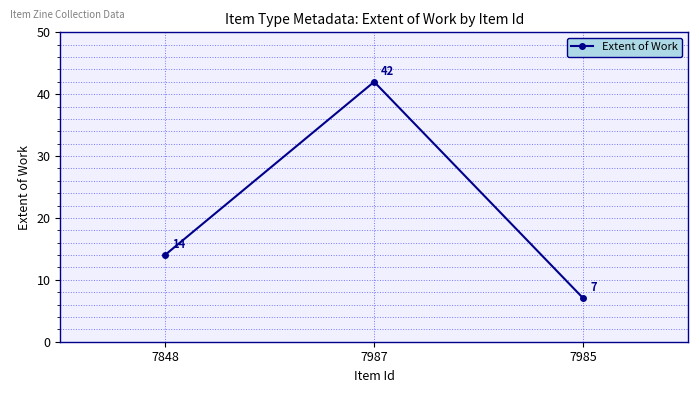

Reading right to left, extract all data points from this chart.

7	42	14